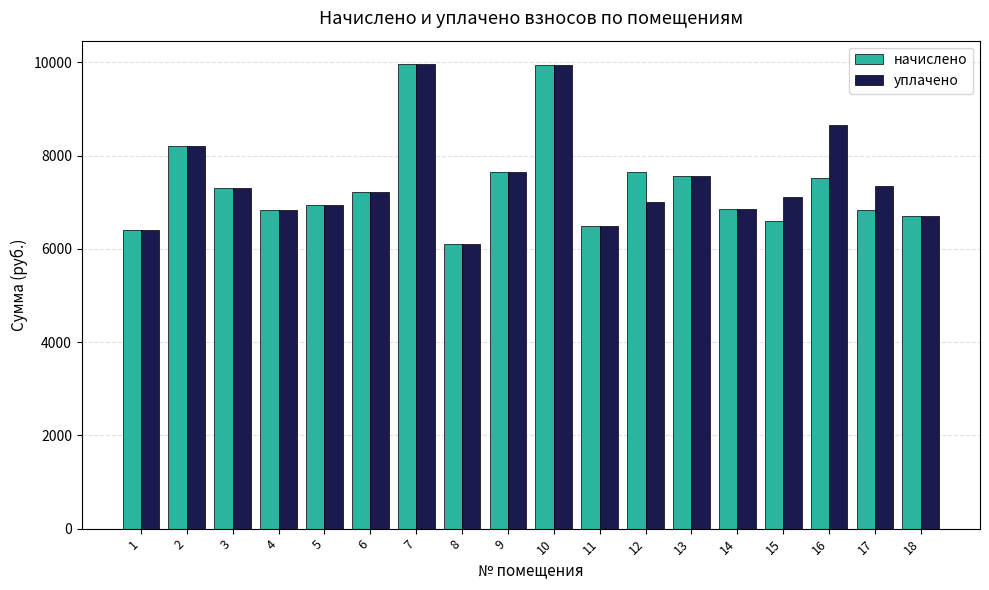

At which label does начислено reach its minimum?

8